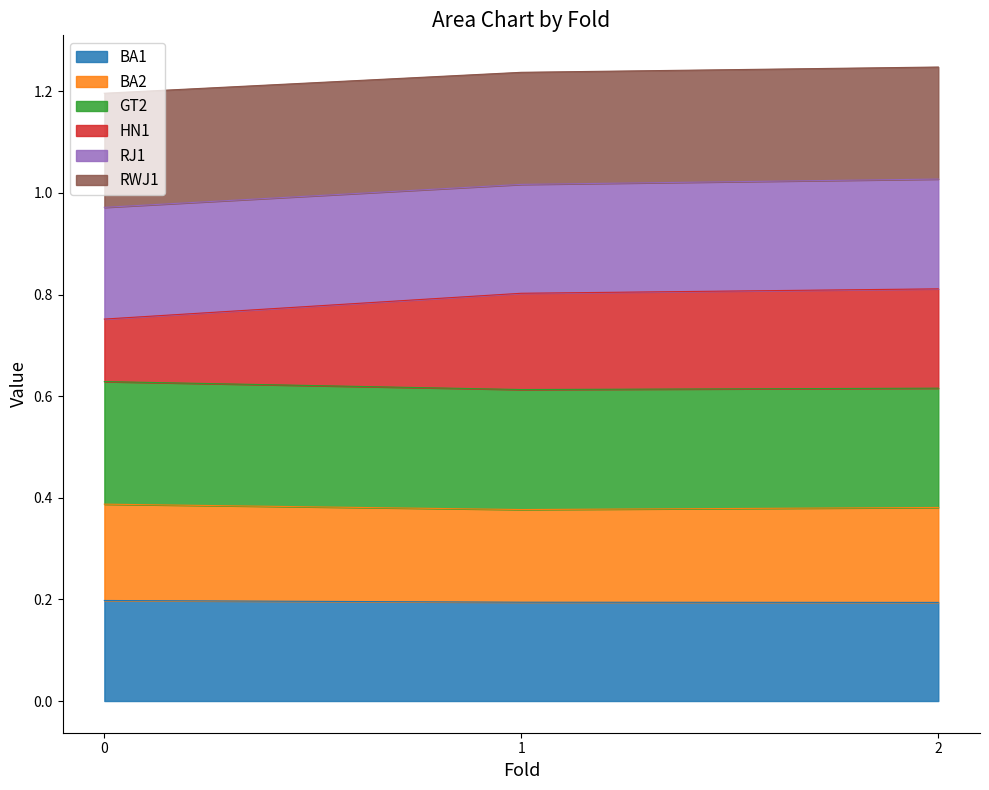

Which series has the largest range (max minus min)?

HN1